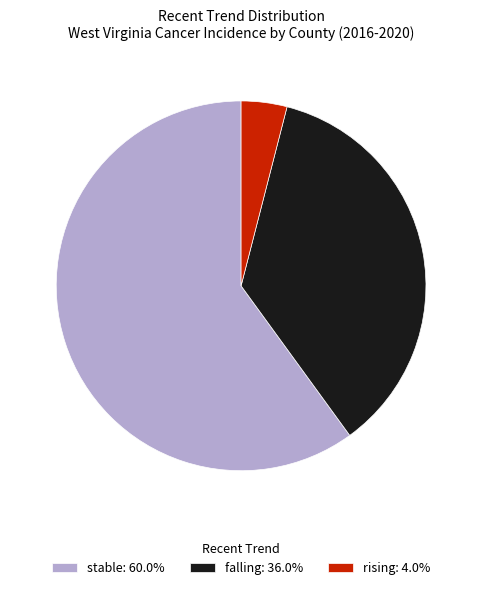

How many slices are in this pie chart?

3